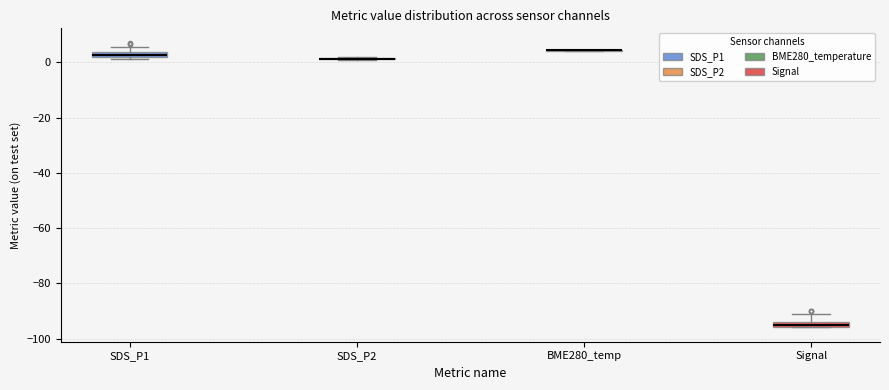

Where is the lower edge of the box for SDS_P1 on the y-axis? The values are not printed on the chart, so give them approximately, as read against the axis.

2